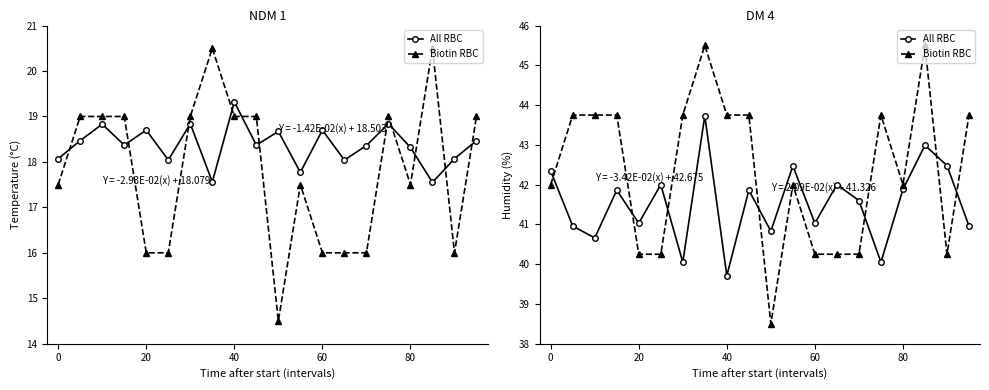

Is the value of Biotin RBC at 17 greater than the value of All RBC at 10?

Yes